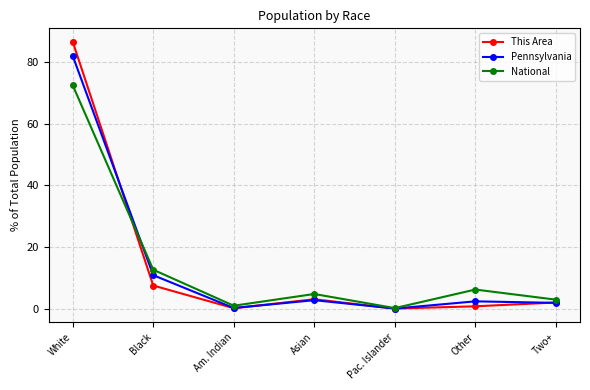

Rank the series by their maximum value, from lowest to highest.

National, Pennsylvania, This Area